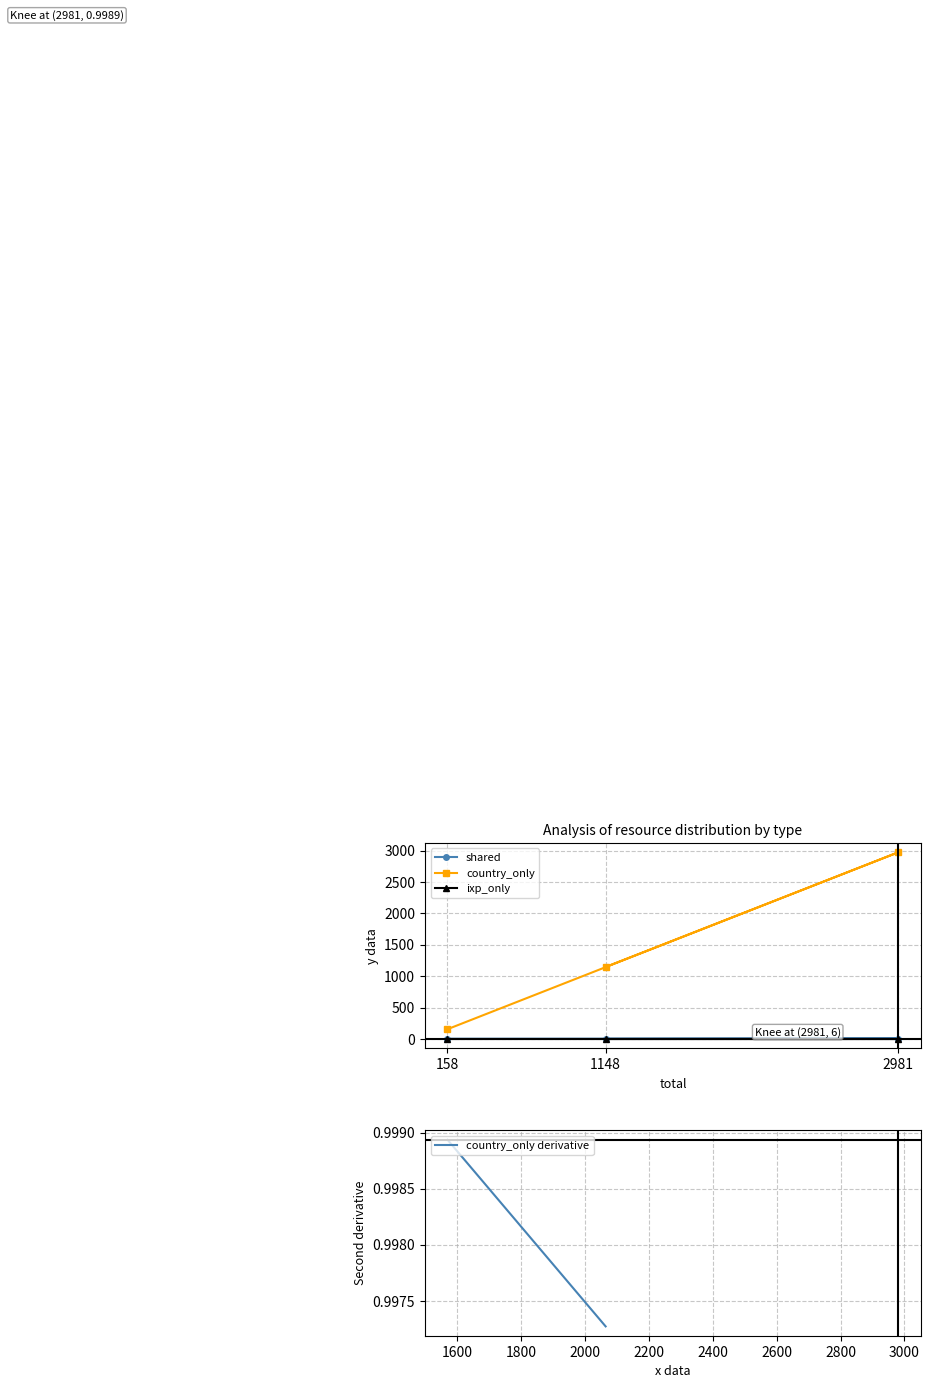

What is the lowest value of the country_only series?

155